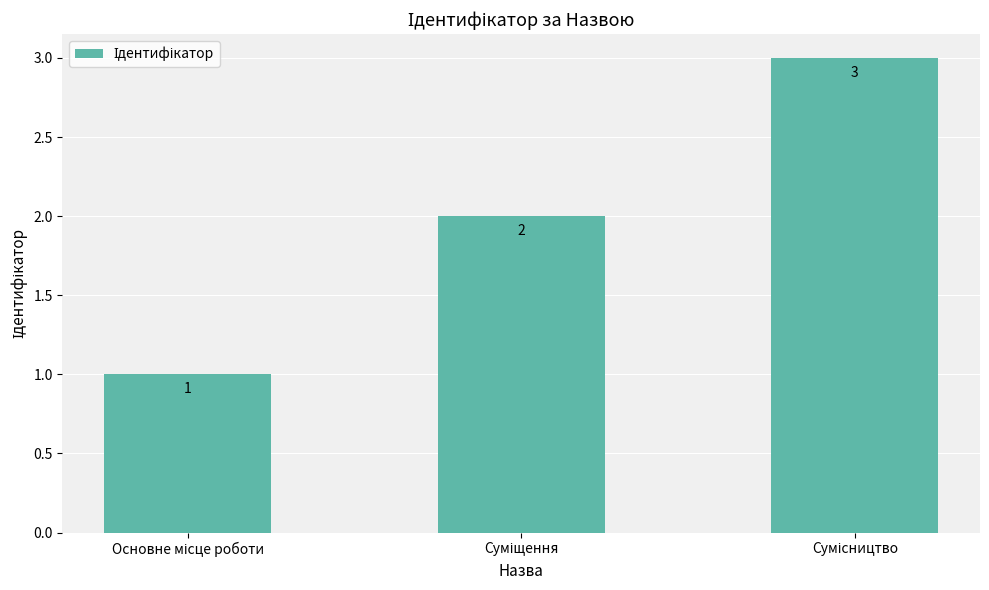

What is the maximum value shown in the chart?

3